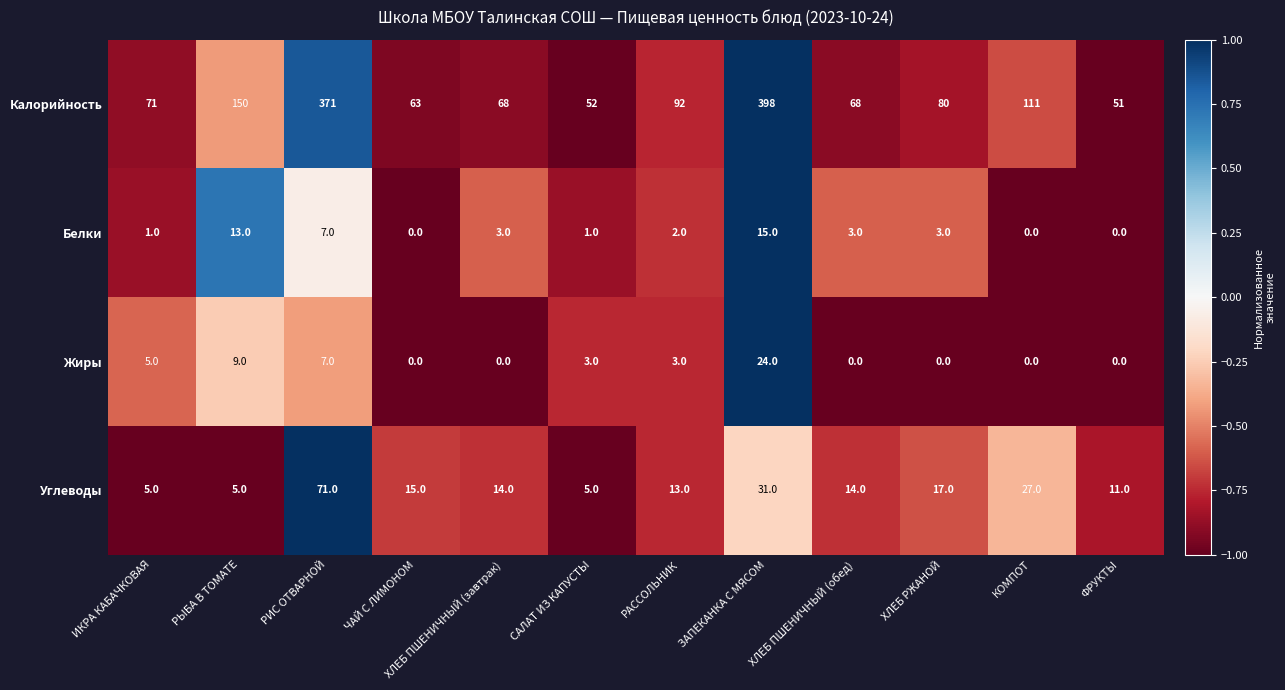

At which label does Калорийность first exceed 80?

РЫБА В ТОМАТЕ